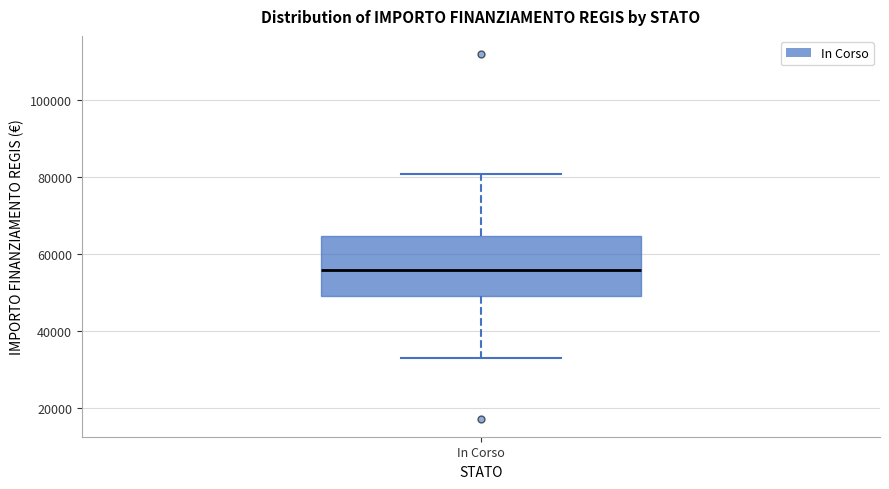

Transcribe this box plot: give where the median line is, the range the box spans, and where the two whiskers end, as read against the y-axis. The values are not printed on the chart, so give them approximately, as read against the axis.

median 56000, box 50000 to 64000, whiskers 32000 to 80000